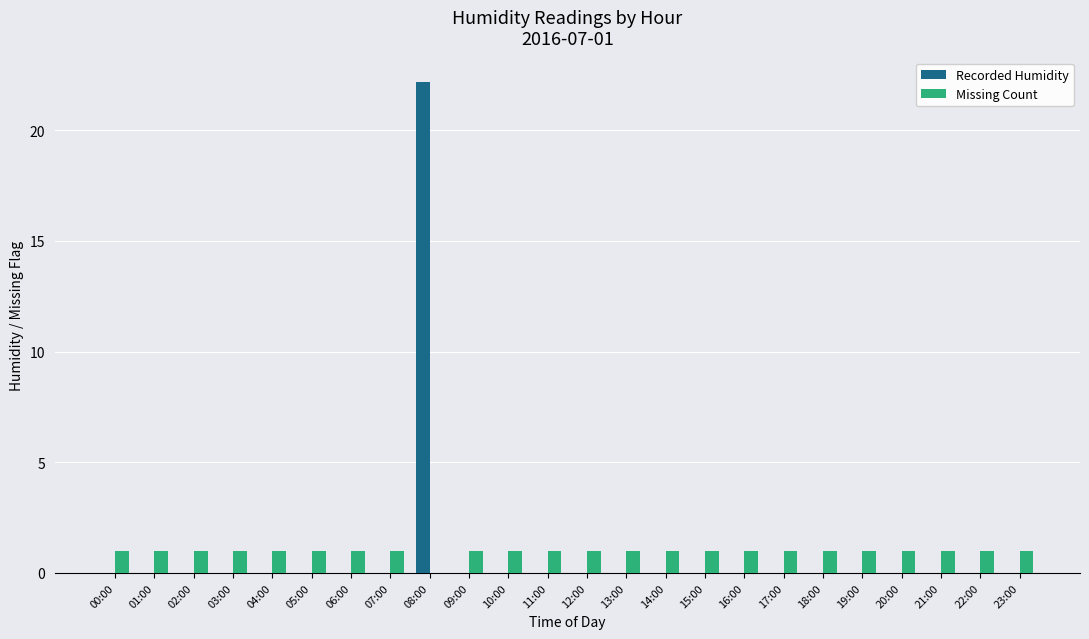

Is the value of Missing Count at 20:00 greater than the value of Recorded Humidity at 14:00?

Yes